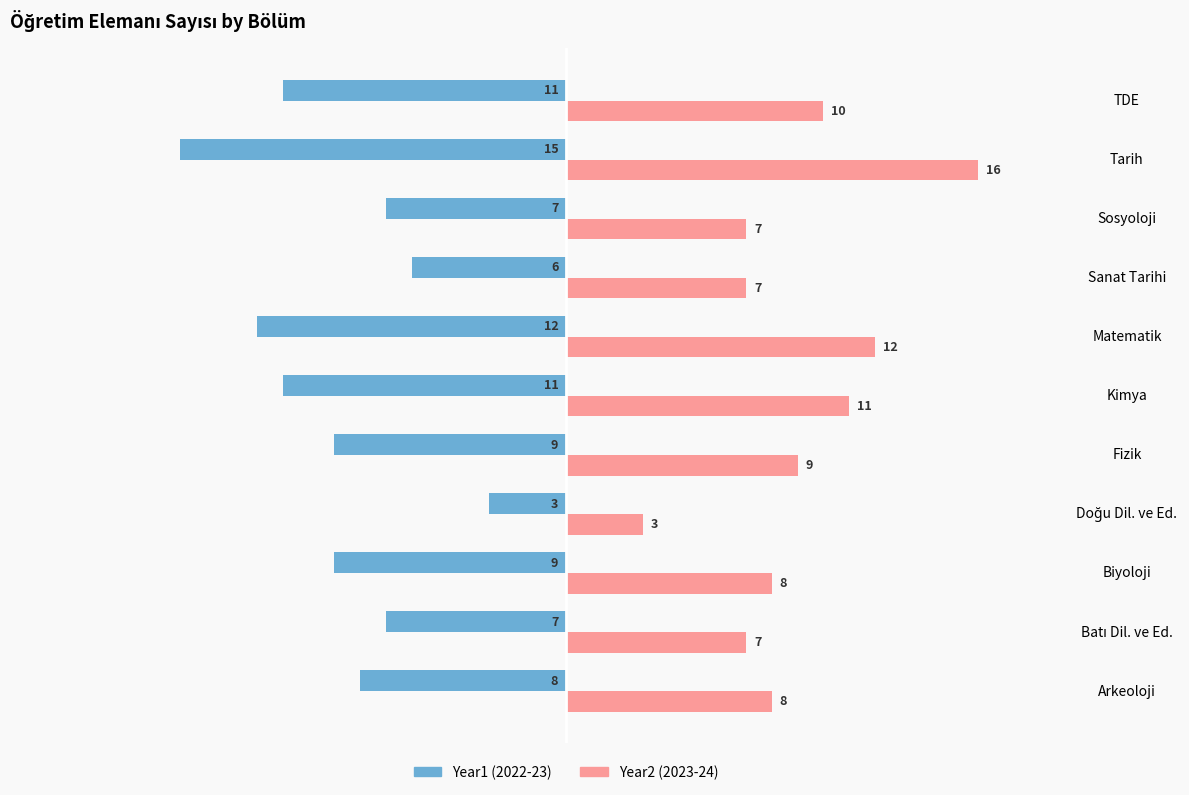

What is the spread (max minus min) of values at Fizik?

18